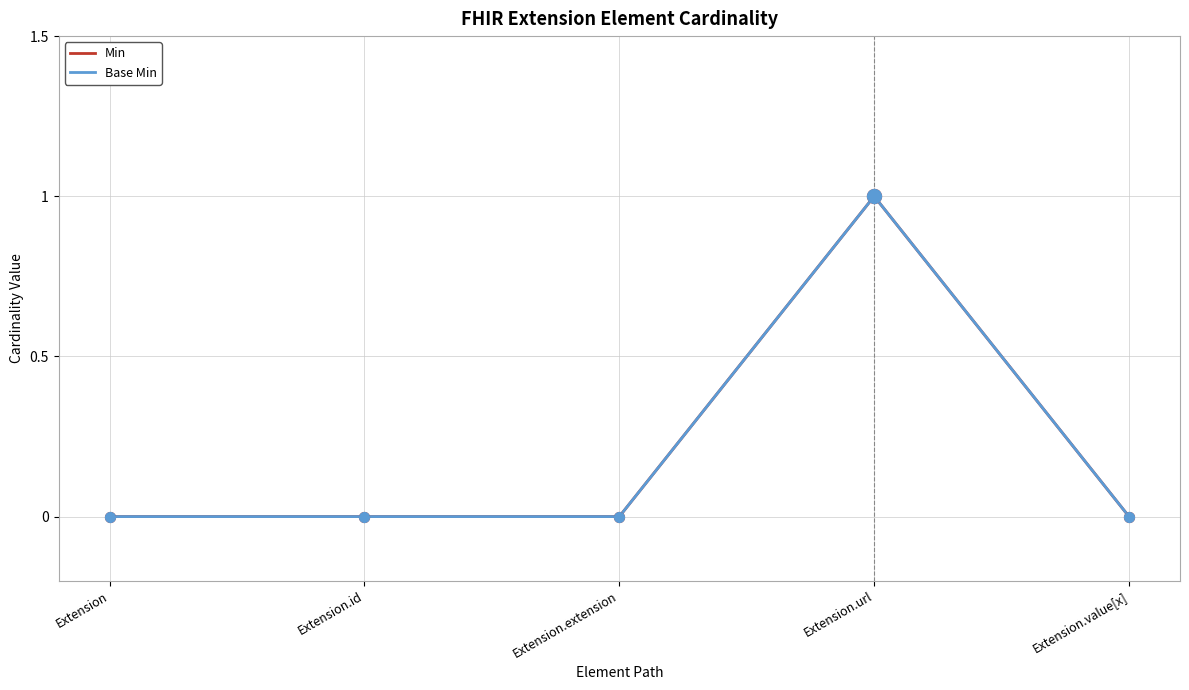

Is this an area chart (filled region under the line)?

No